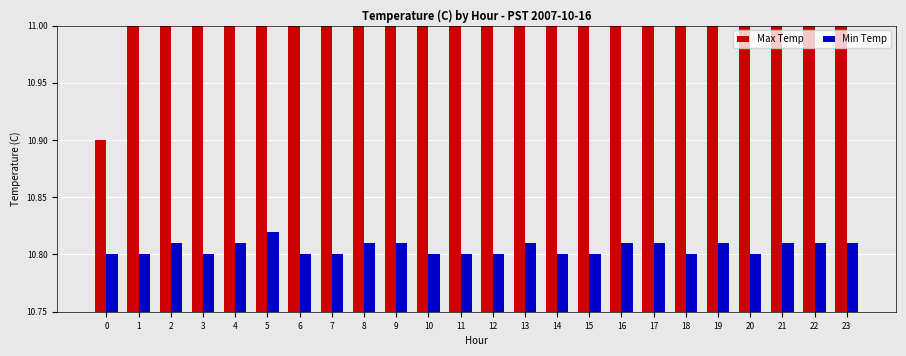

At which label does Max Temp reach its peak?

2